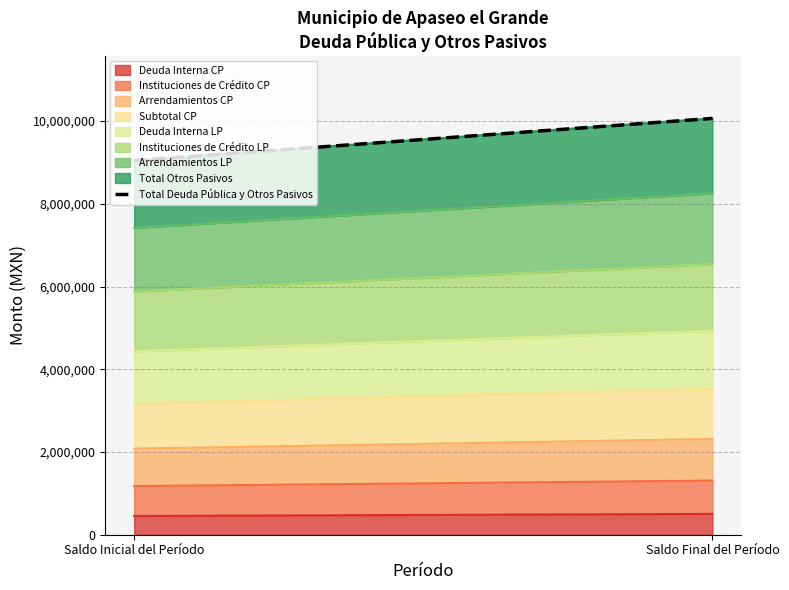

Rank the categories by value from lowest to highest.

Saldo Inicial del Período, Saldo Final del Período